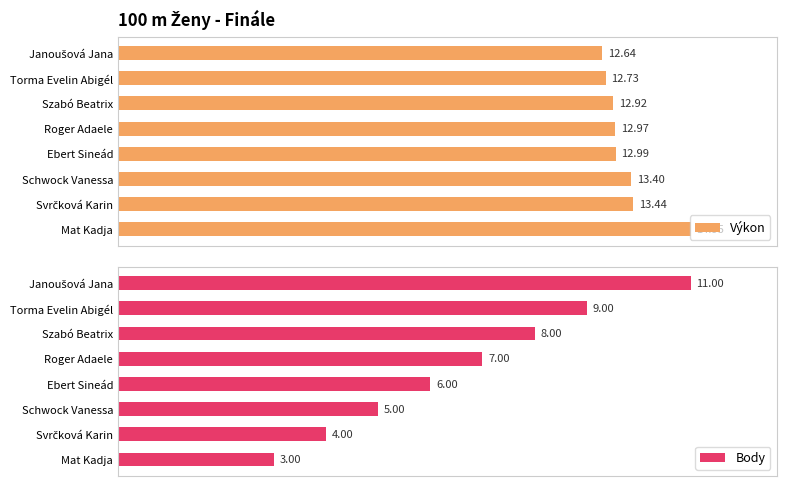

How many distinct data groups are displayed?

2